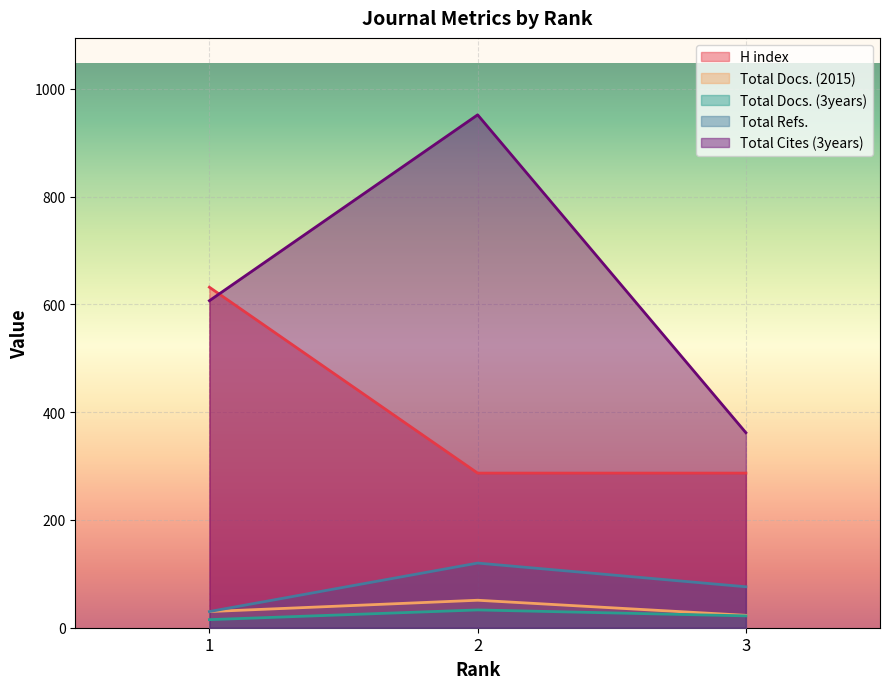

What is the average value of the Total Cites (3years) series?

640